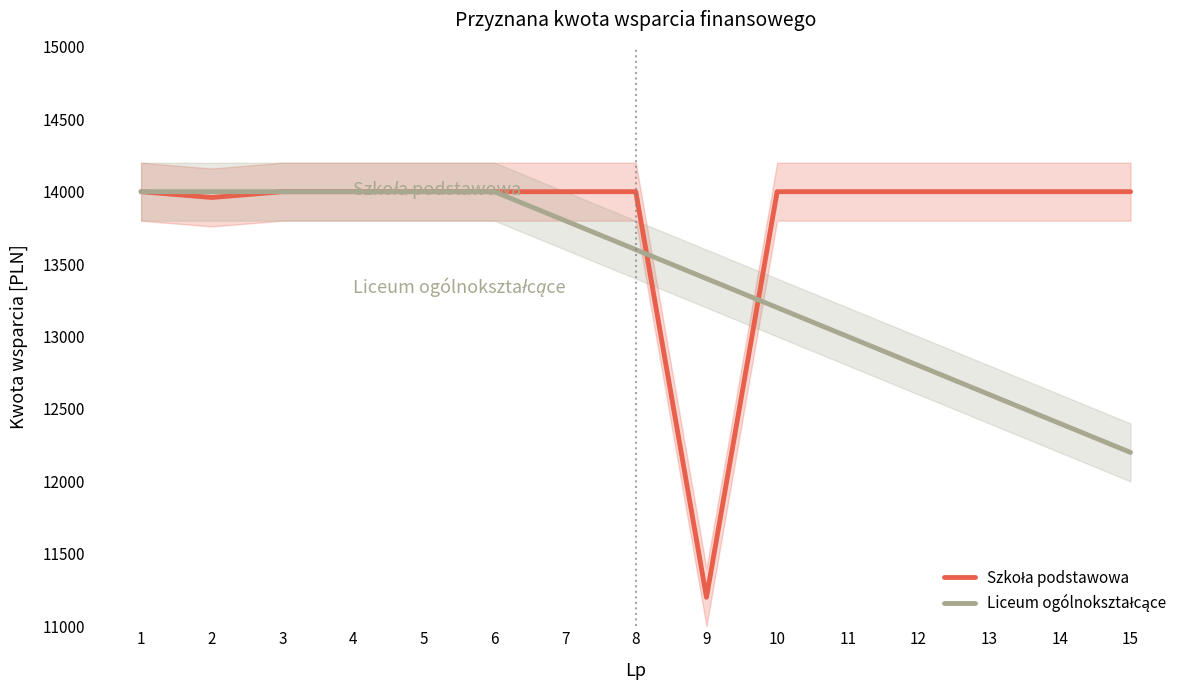

The Szkoła podstawowa series shows 3443 at 2. True or false?

False